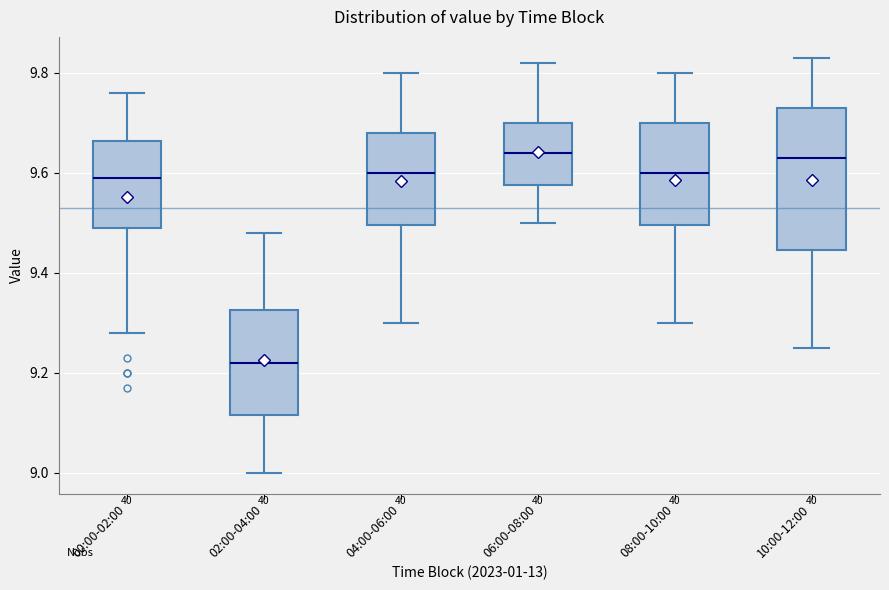

Reading left to right, read every box against the y-axis: the position of its median line, the range the box covers, and the ends of its whiskers. The values are not printed on the chart, so give them approximately, as read against the axis.

00:00-02:00: median 9.60, box 9.50 to 9.66, whiskers 9.28 to 9.76
02:00-04:00: median 9.22, box 9.12 to 9.32, whiskers 9.00 to 9.48
04:00-06:00: median 9.60, box 9.50 to 9.68, whiskers 9.30 to 9.80
06:00-08:00: median 9.64, box 9.58 to 9.70, whiskers 9.50 to 9.82
08:00-10:00: median 9.60, box 9.50 to 9.70, whiskers 9.30 to 9.80
10:00-12:00: median 9.64, box 9.44 to 9.74, whiskers 9.26 to 9.84